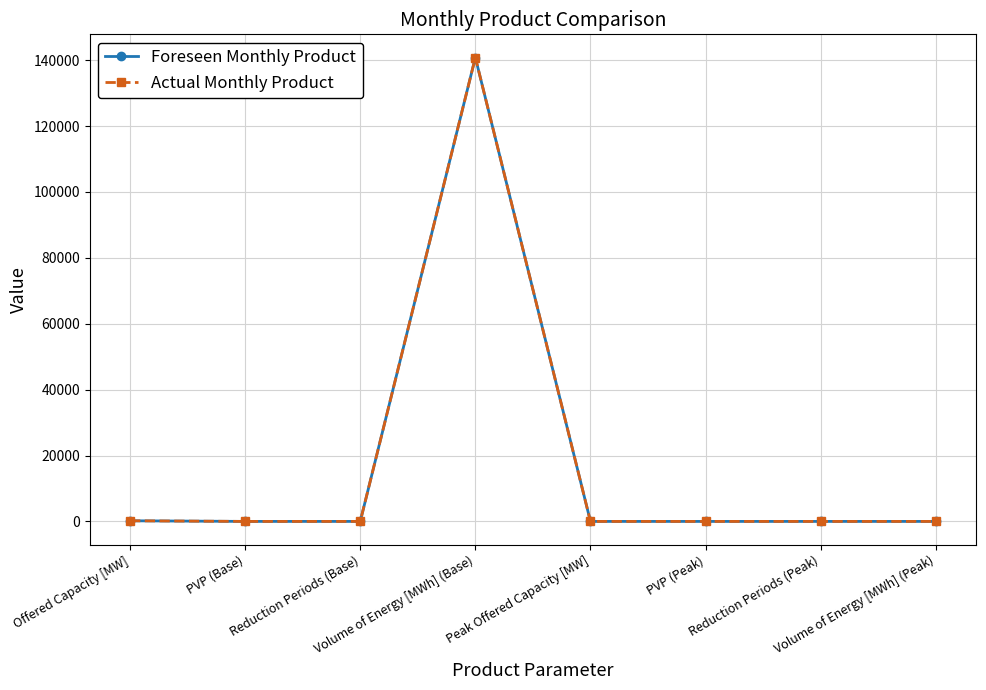

At which label does Foreseen Monthly Product reach its minimum?

Reduction Periods (Base)